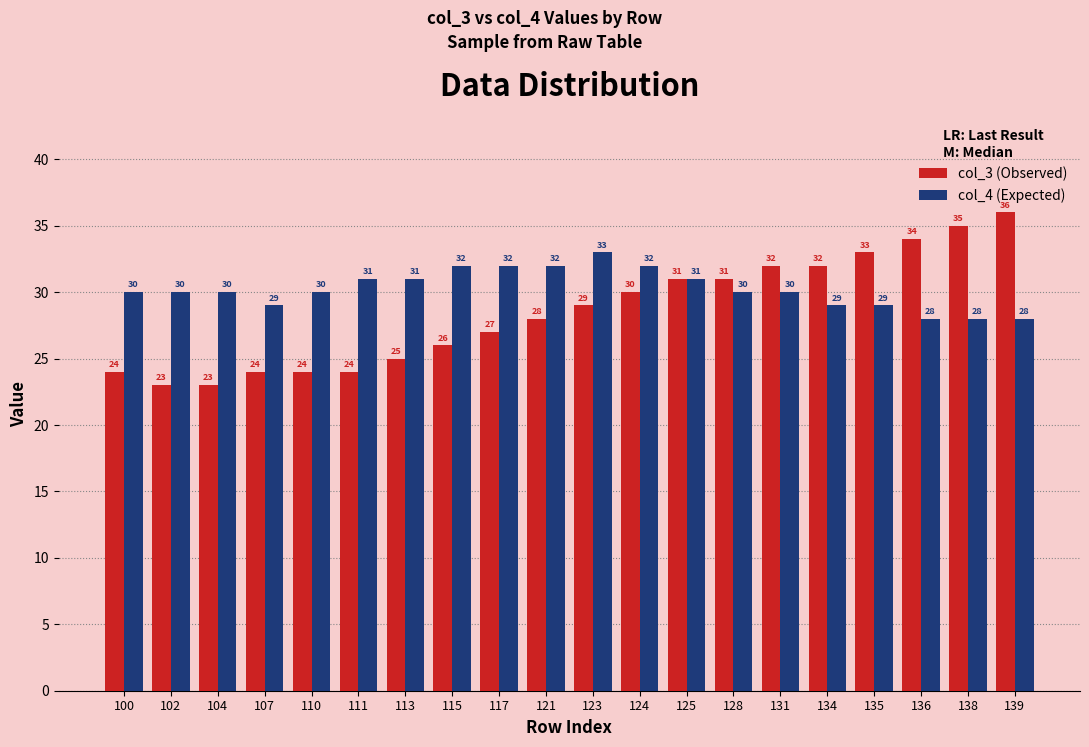

What is the difference between the highest and lowest values at 117?

5